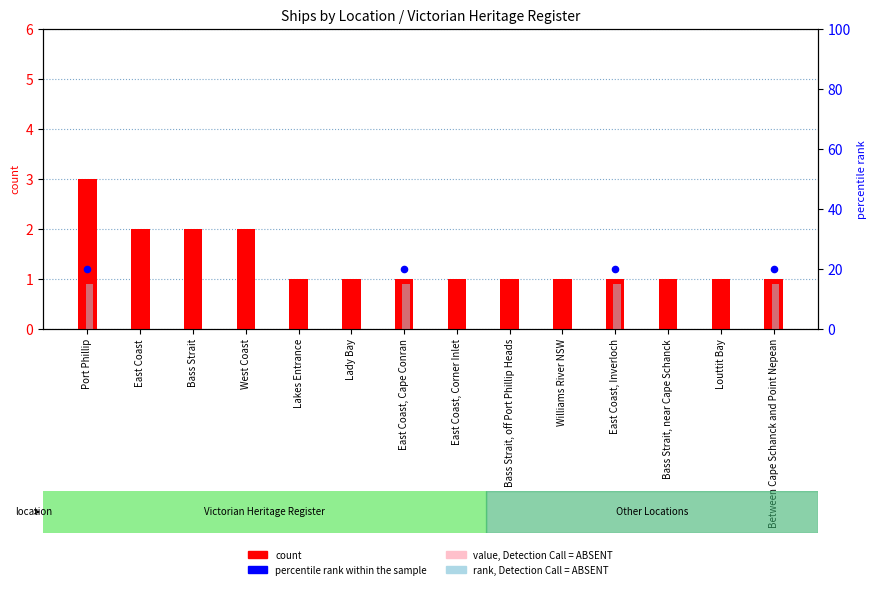

Which series reaches the minimum Y coordinate?

percentile_rank